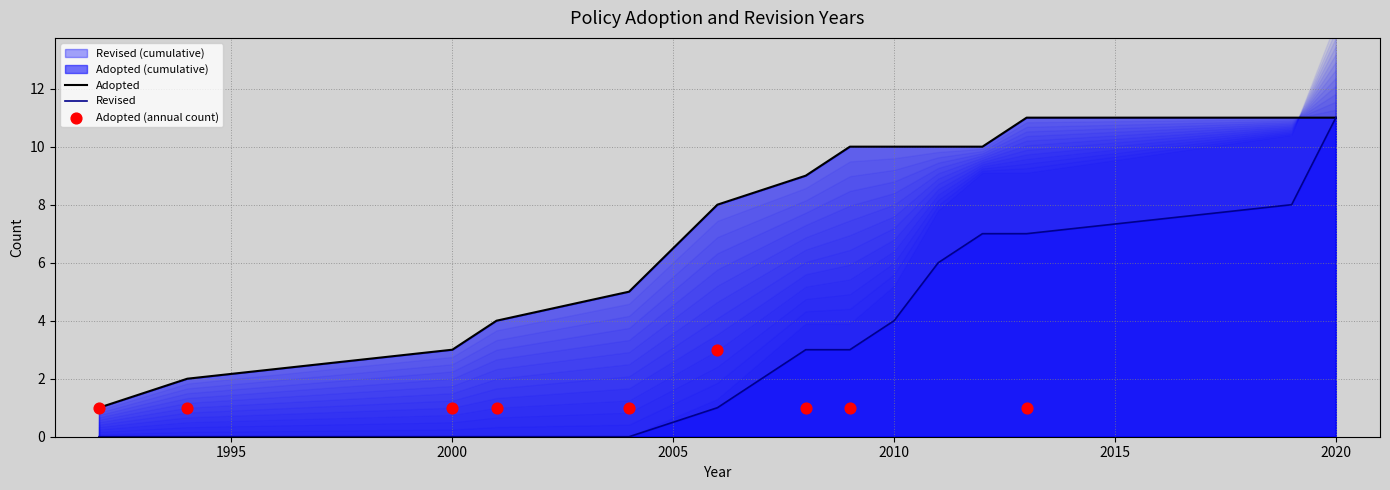

Approximately how many times larger is the value at 2013 compared to 2000?

1.0